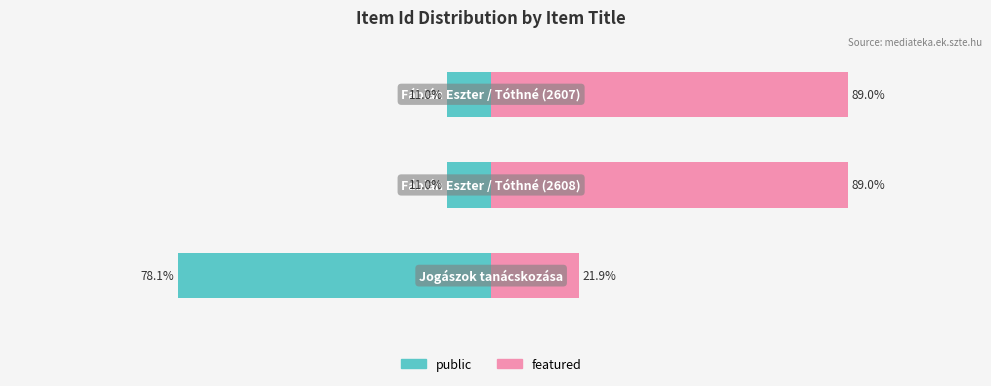

Which series changed the most between 1 and 2?

public